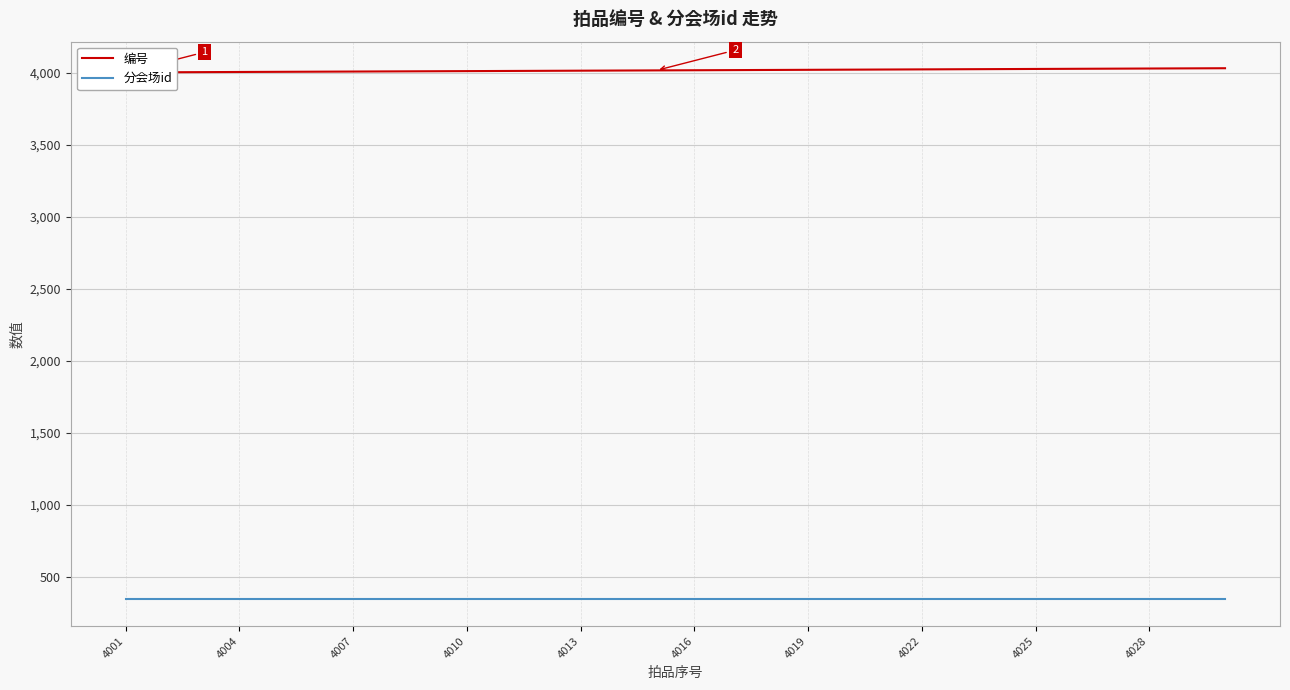

What position from the right is 16?

14